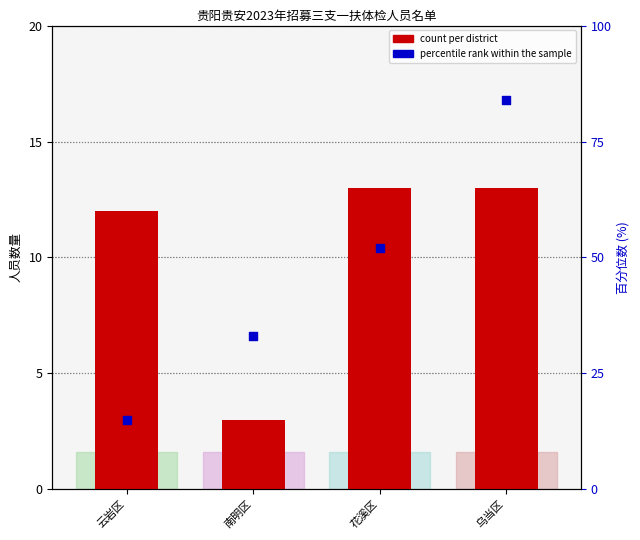

What is the total value across all series at 南明区?

36